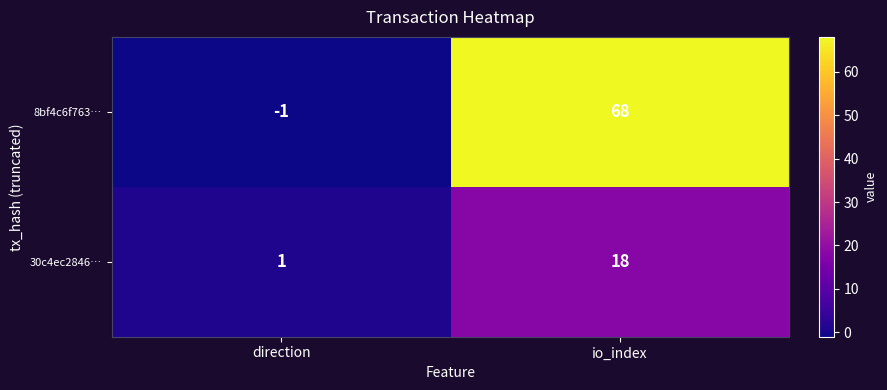

Where is 8bf4c6f763… nearest to the value 33?

direction